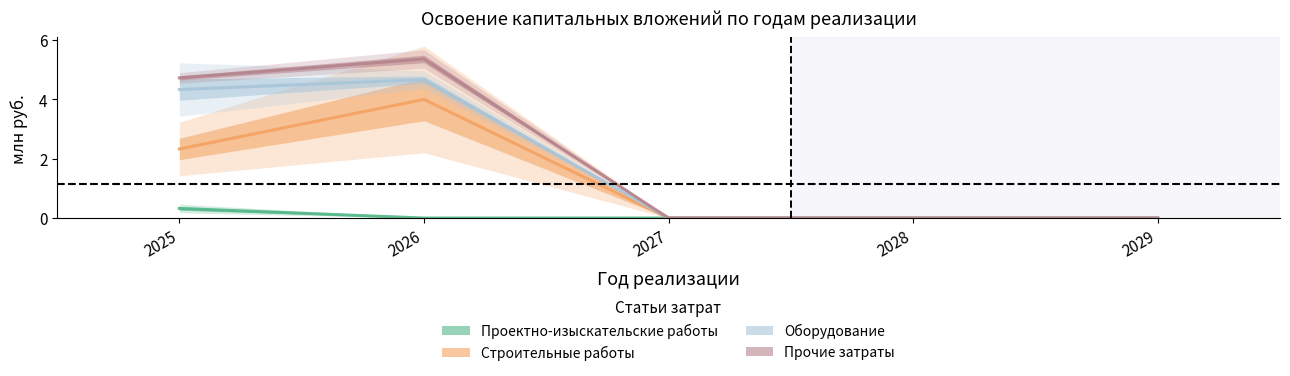

The value of Оборудование at 2028 is 0.0. True or false?

True